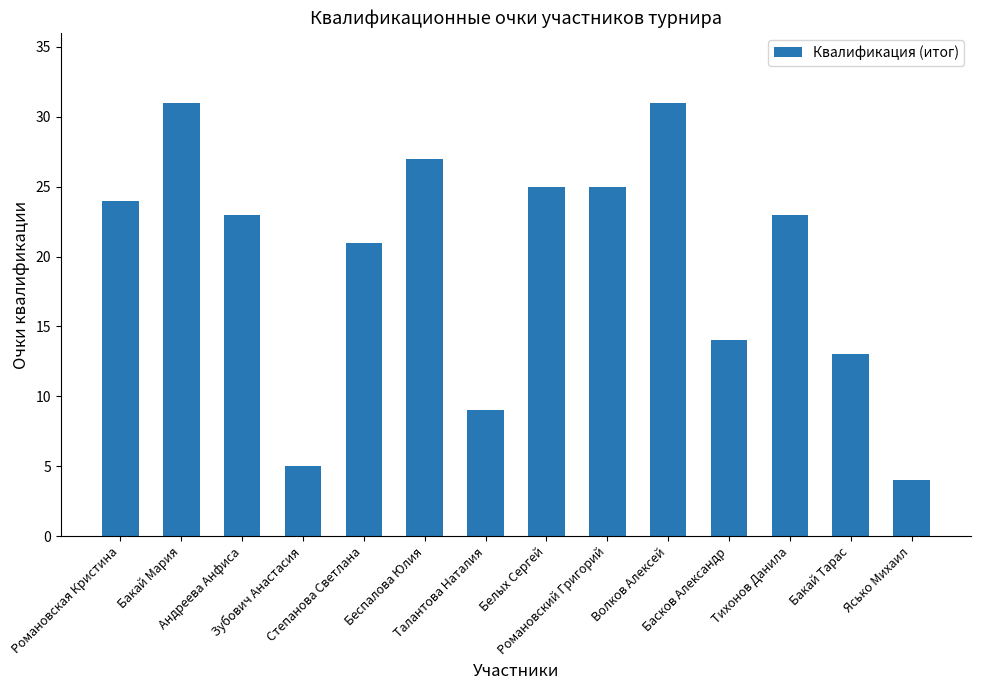

What position from the right is Басков Александр?

4